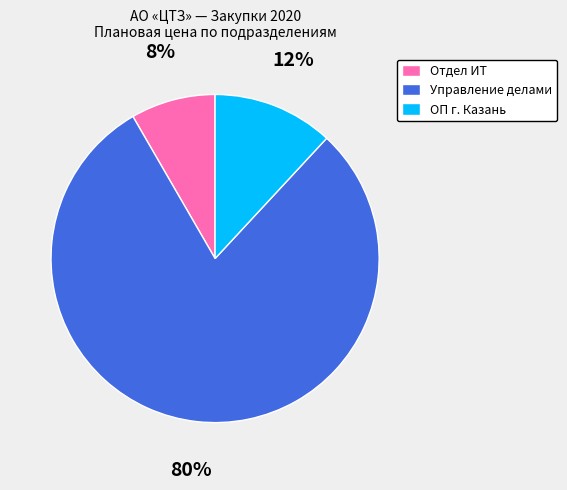

Combined, do ОП г. Казань and Управление делами account for over 50%?

Yes